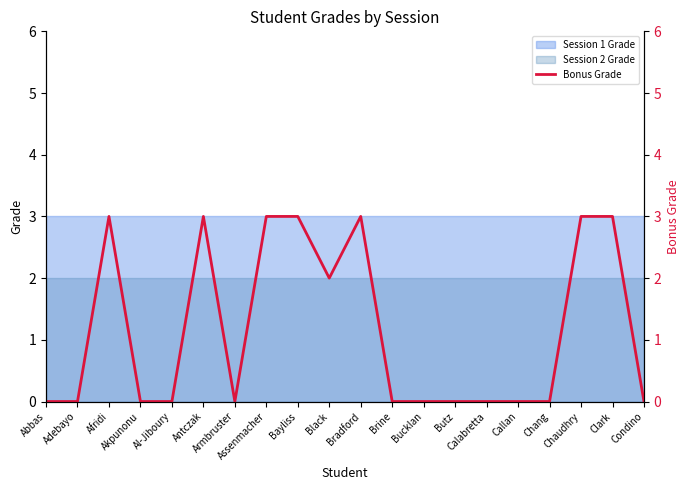

What is the difference between the maximum and second lowest values?

3